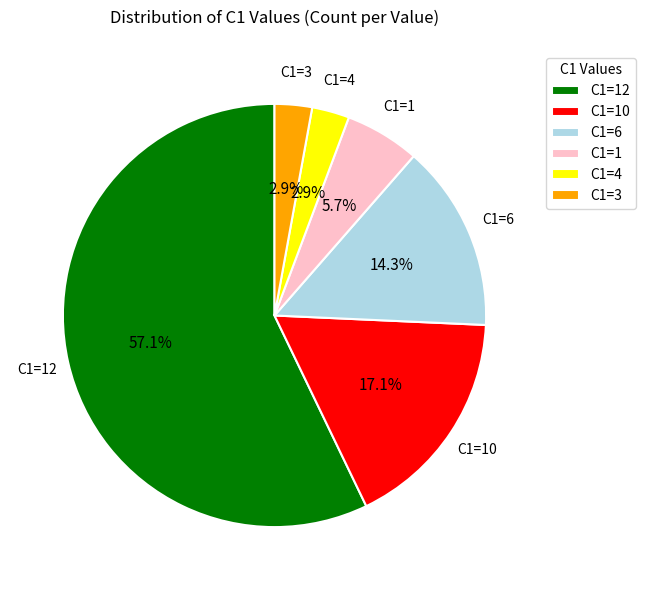

What is the largest slice in the pie chart?

C1=12